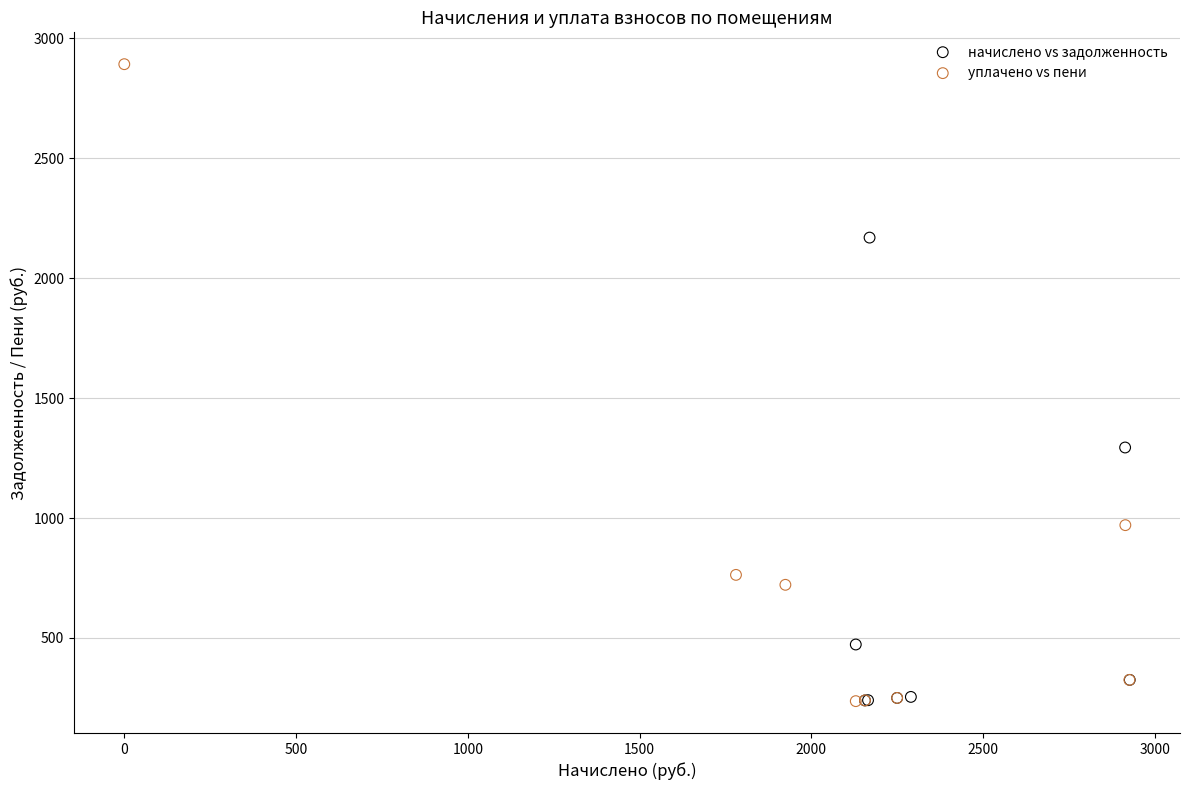

Which series reaches the maximum Y coordinate?

уплачено vs пени